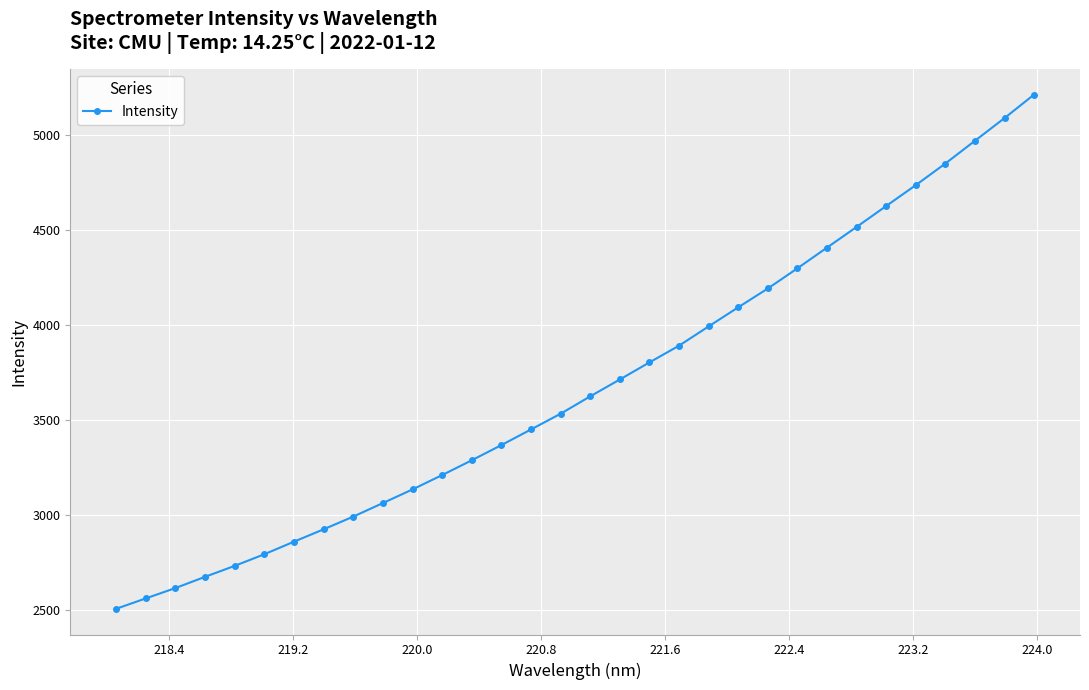

What is the greatest value displayed?

5212.8